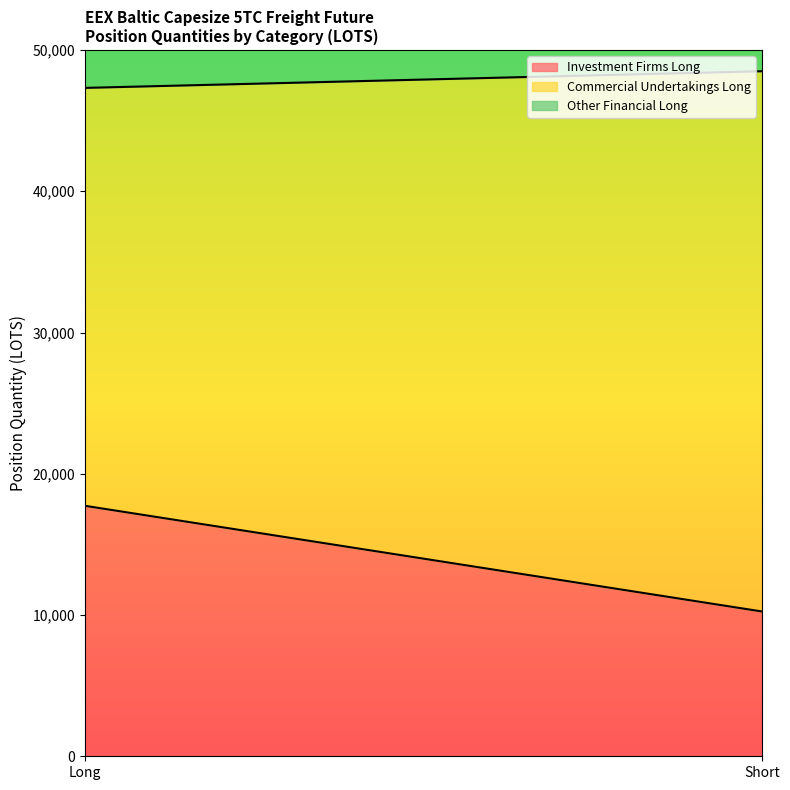

Where is Other Financial Long nearest to the value 5902?

Short